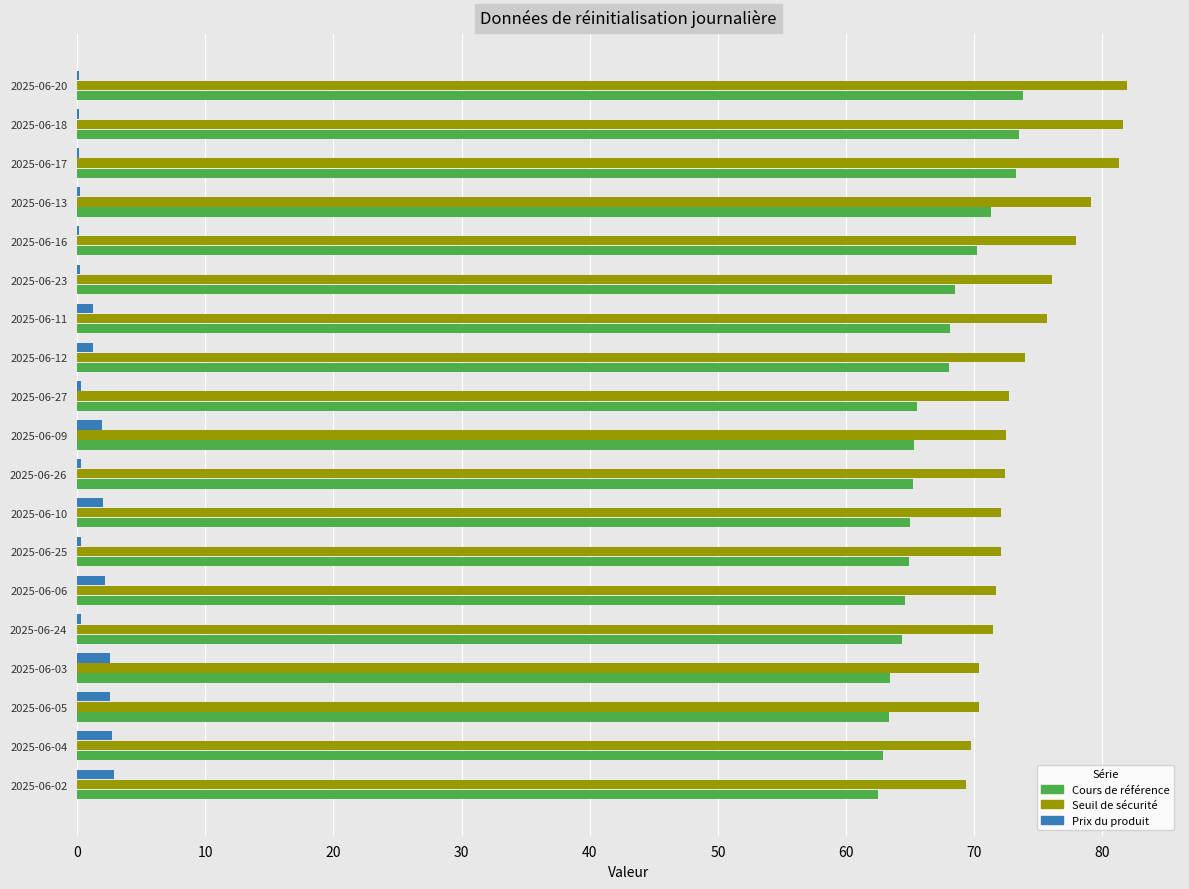

Is it true that Cours de référence equals 65.5 at 2025-06-27?

True